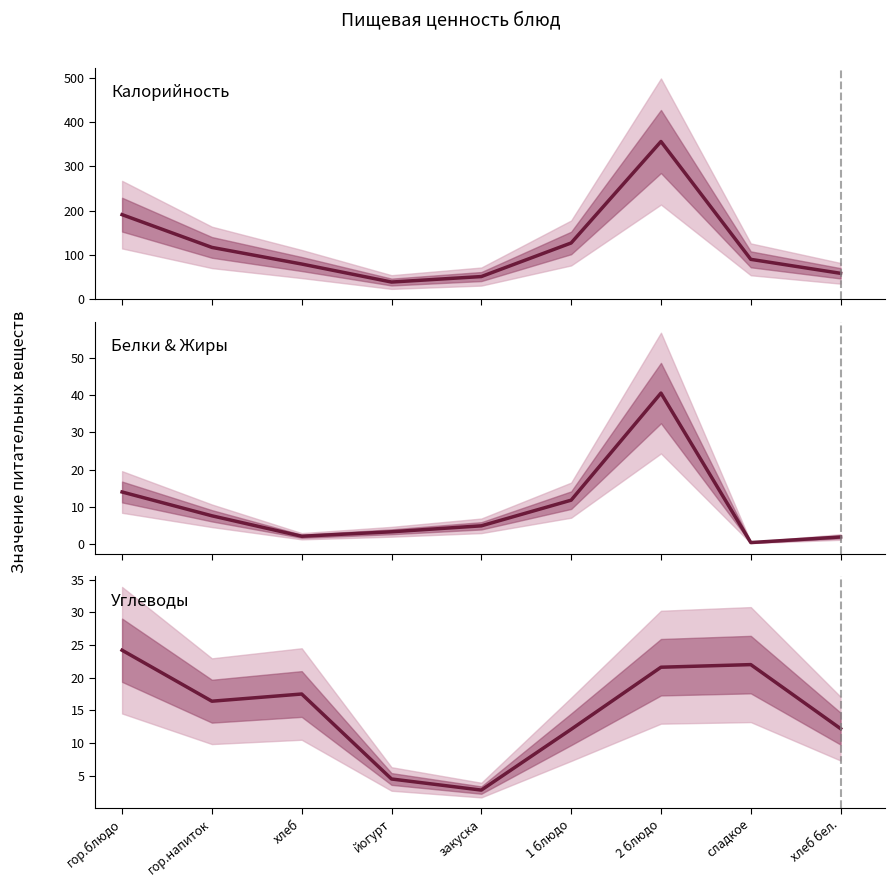

What is the difference between the maximum and second lowest values in the Калорийность series?

305.2